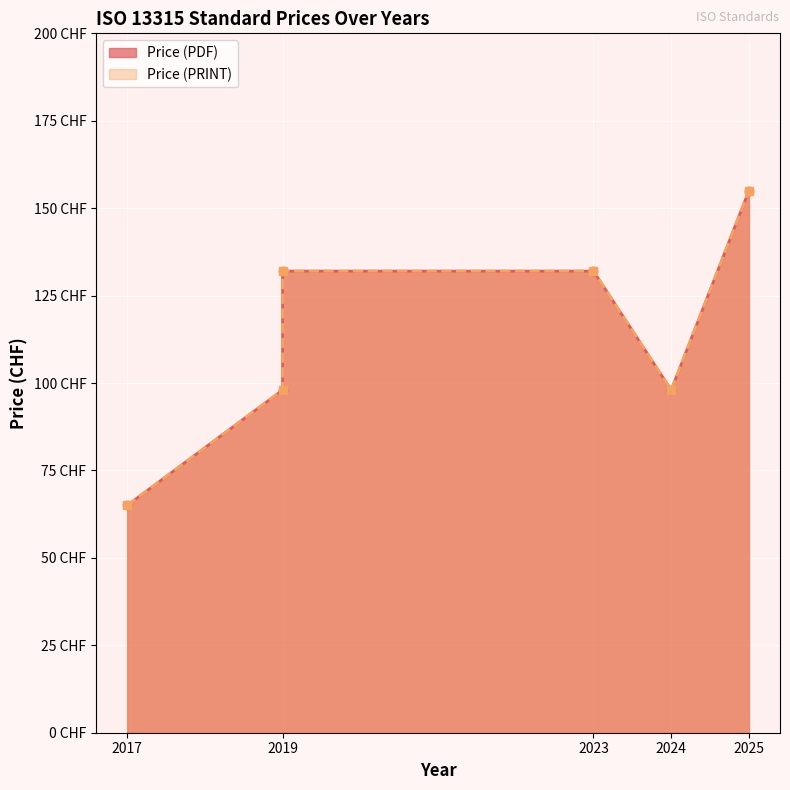

Which series has the largest range (max minus min)?

Price (PDF)